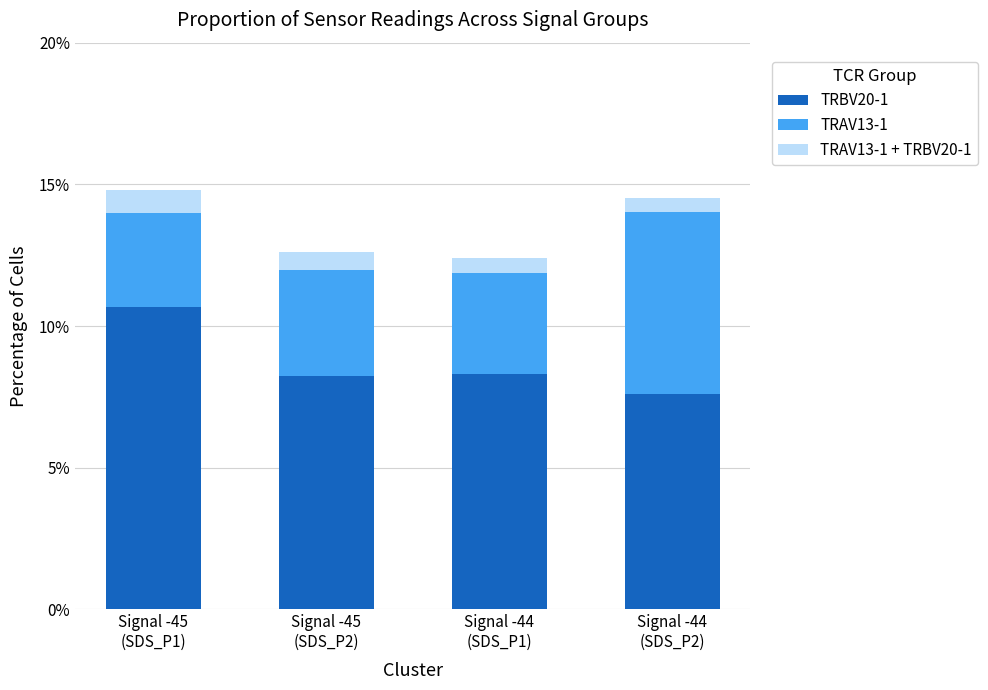

What is the difference between the maximum and second lowest values in the TRBV20-1 series?

2.5